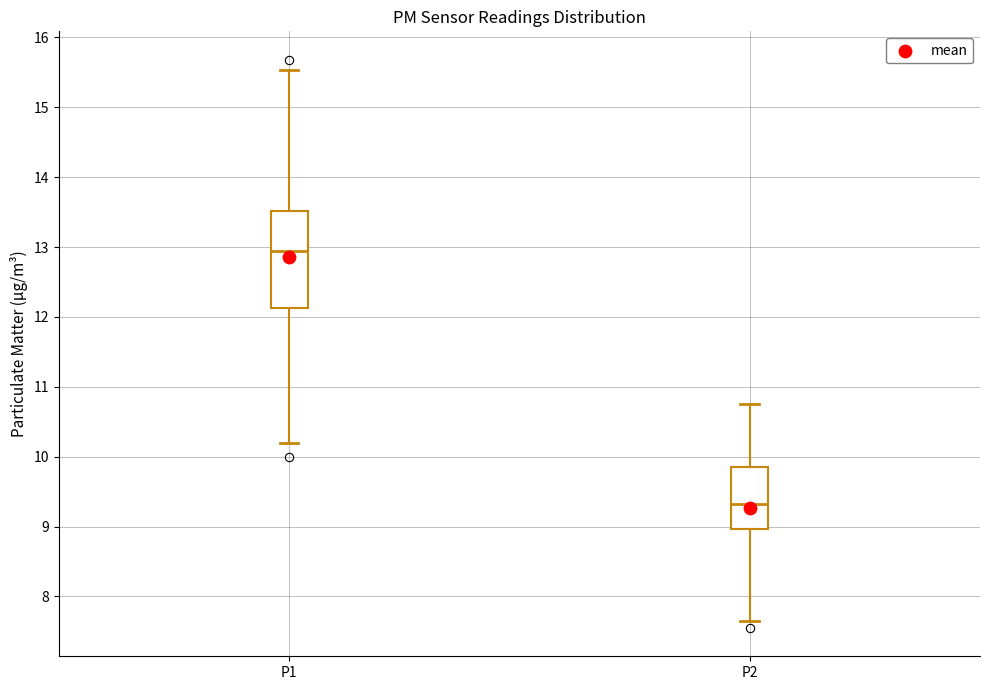

Comparing the boxes themselves (not the whiskers), which one is the tallest?

P1